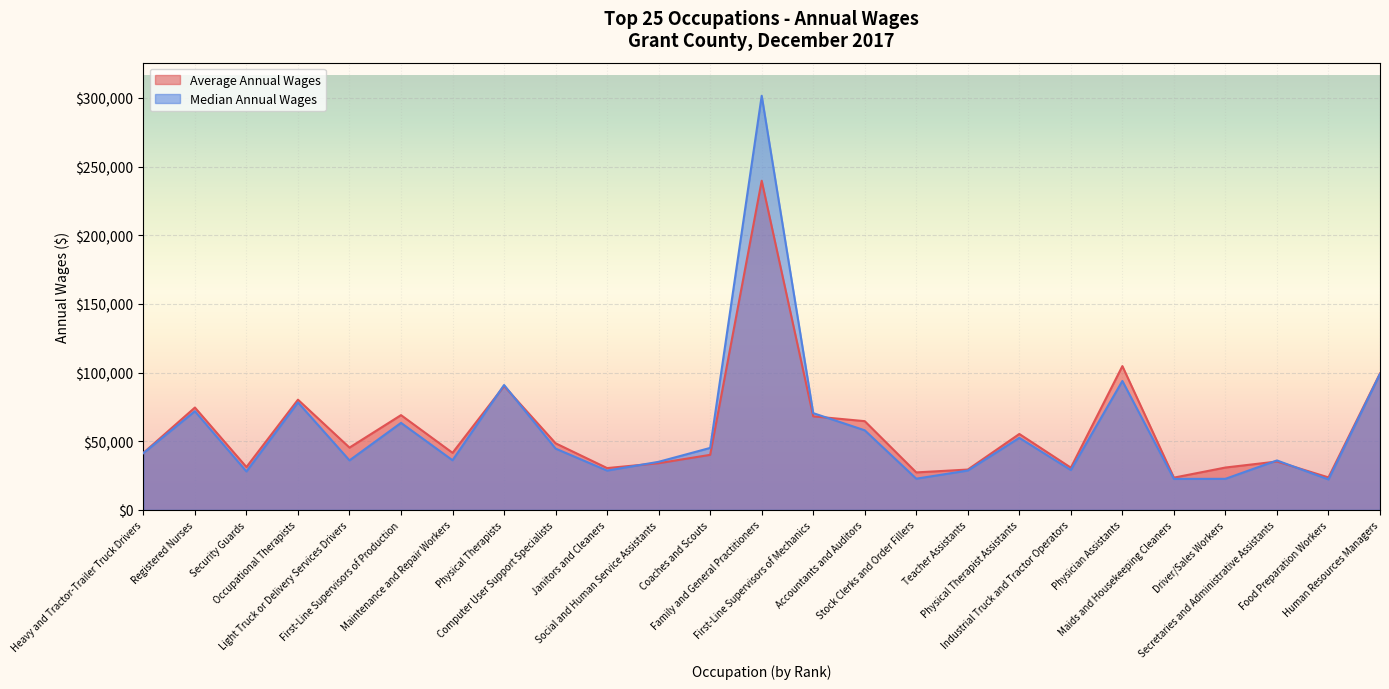

What position from the right is Secretaries and Administrative Assistants?

3